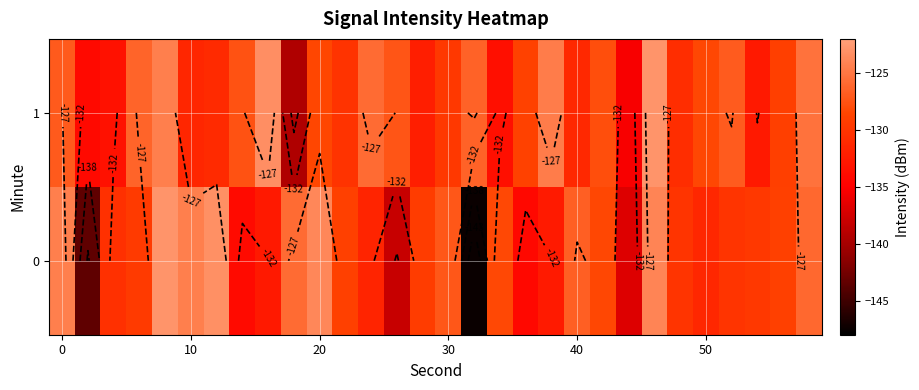

How many values in the 0 series exceed -129?

14